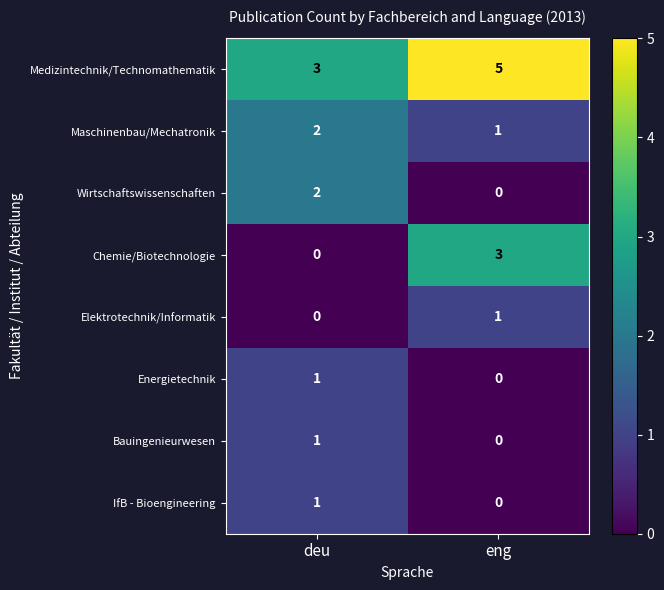

Rank the categories by Elektrotechnik/Informatik value from lowest to highest.

deu, eng